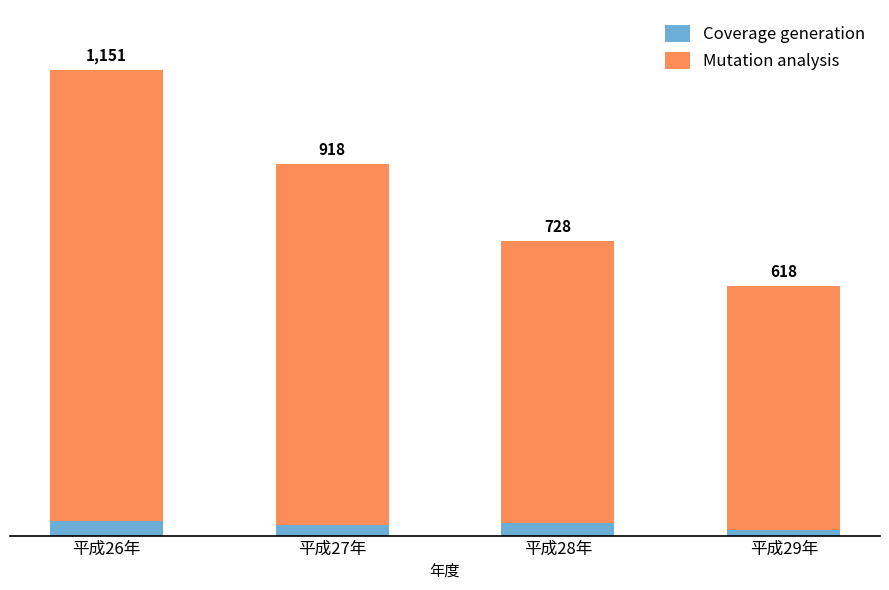

The Coverage generation series shows 55 at 平成28年. True or false?

False